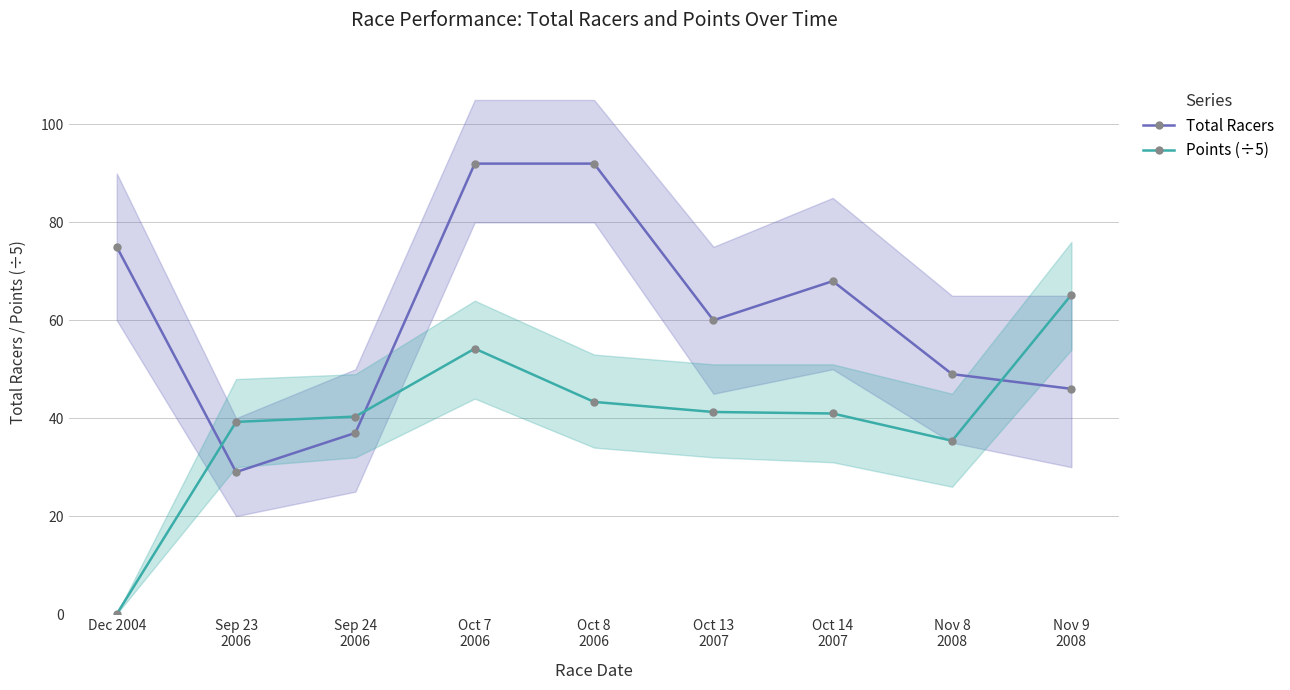

List the labels in order of Points (÷5) value, smallest first.

Dec 2004, Nov 8
2008, Sep 23
2006, Sep 24
2006, Oct 14
2007, Oct 13
2007, Oct 8
2006, Oct 7
2006, Nov 9
2008